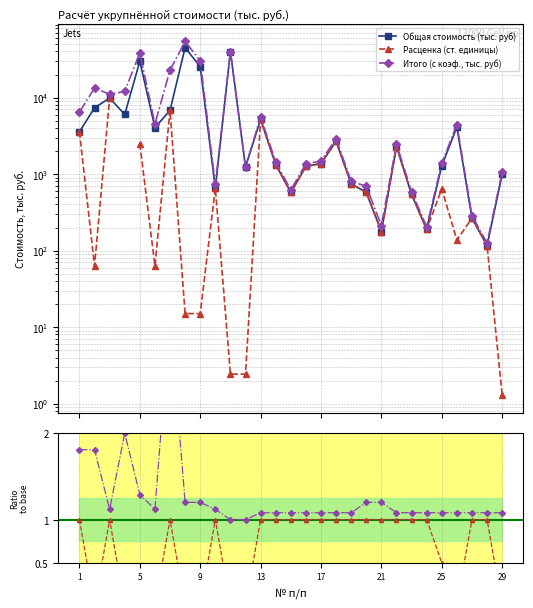

Which series has the largest range (max minus min)?

Итого (с коэф., тыс. руб)